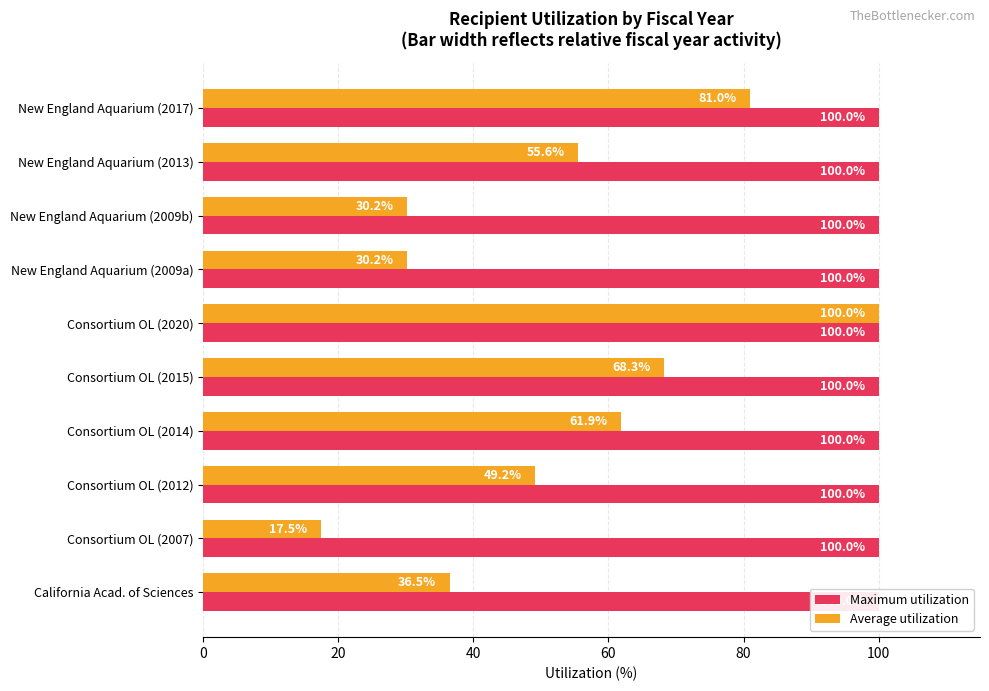

True or false: Average utilization has a value of 42.2 at New England Aquarium (2009b).

False